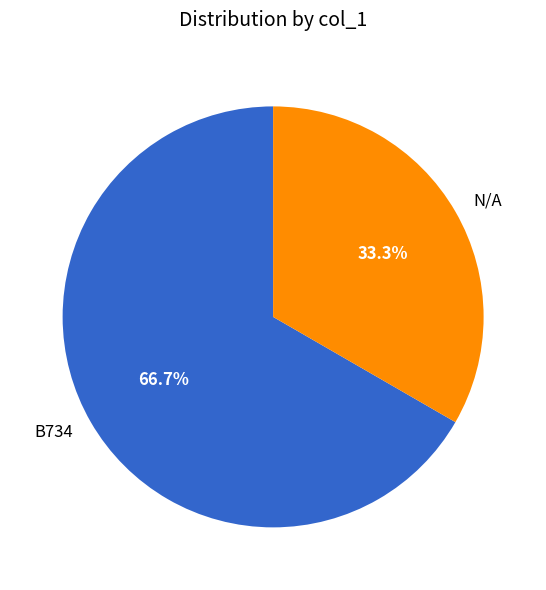

How many segments does this pie chart have?

2